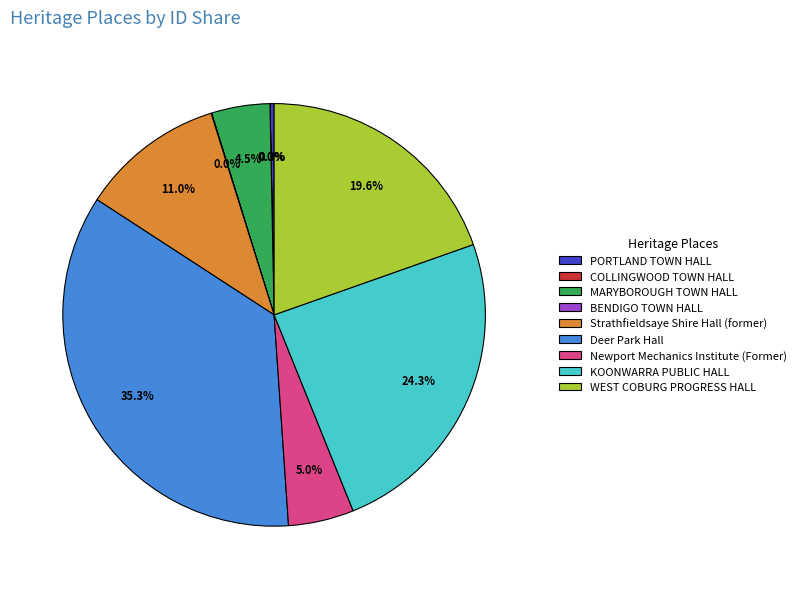

Between MARYBOROUGH TOWN HALL and Deer Park Hall, which is larger?

Deer Park Hall